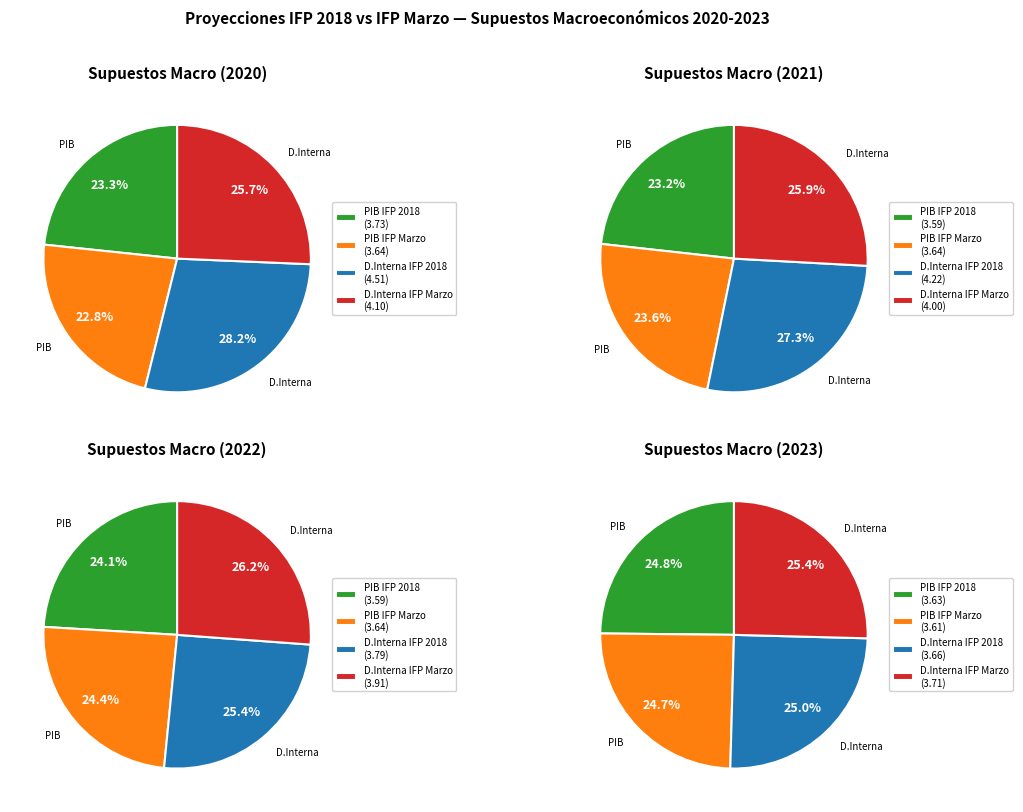

Rank the series at 0 from highest to lowest value.

Demanda Interna IFP 2018, Demanda Interna IFP Marzo, PIB IFP 2018, PIB IFP Marzo